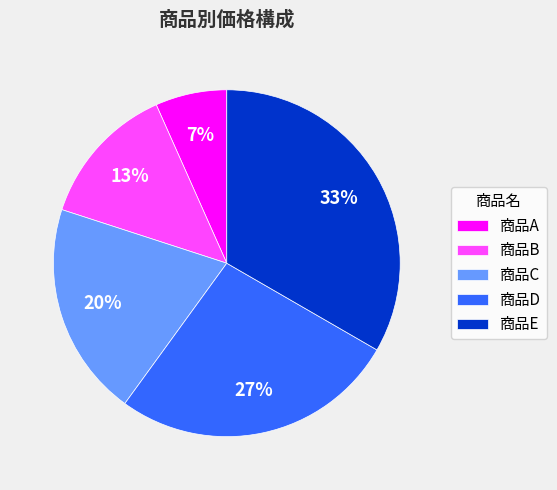

What is the ratio of the value at 商品D to the value at 商品E?

0.8